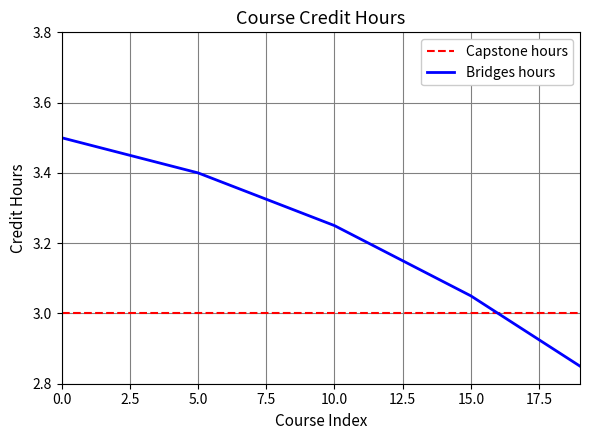

List the series in order of their peak value, lowest first.

Capstone hours, Bridges hours